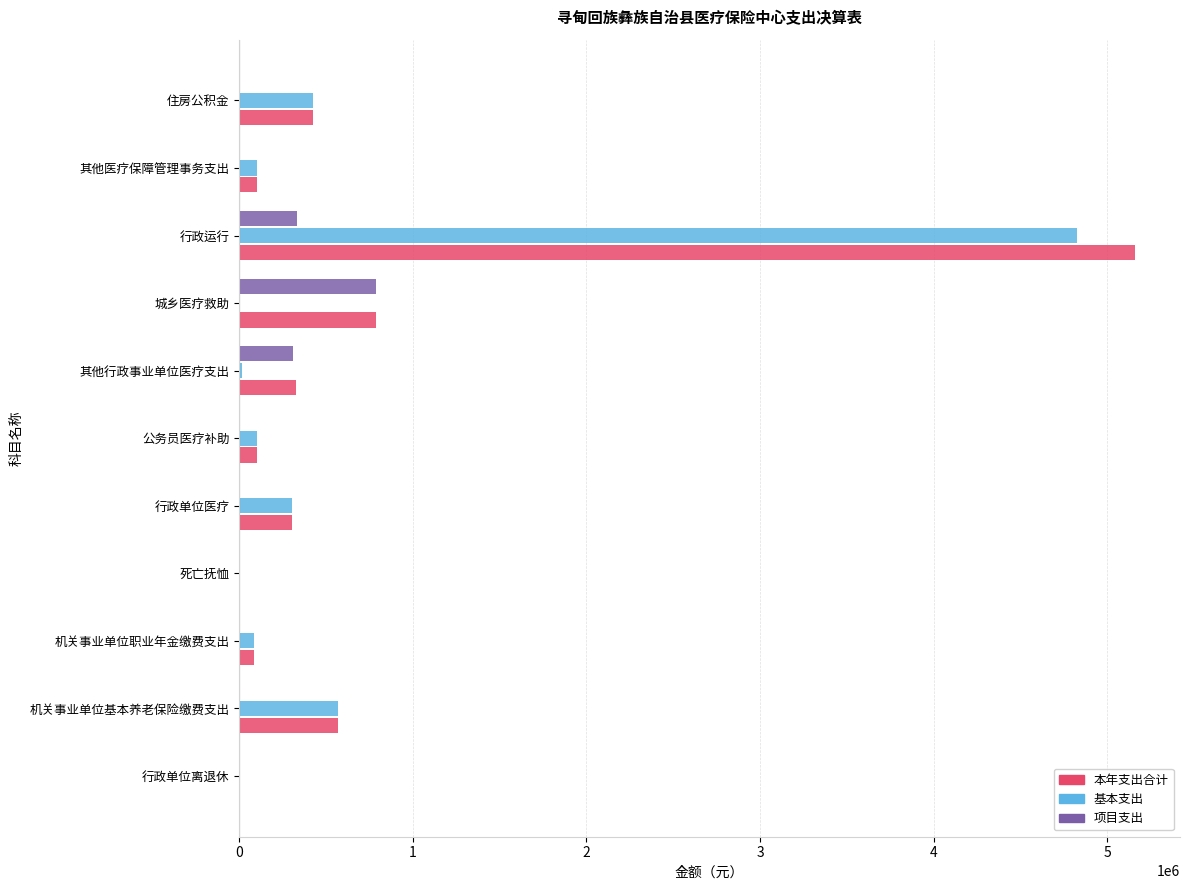

Which series has the largest total across all categories?

本年支出合计